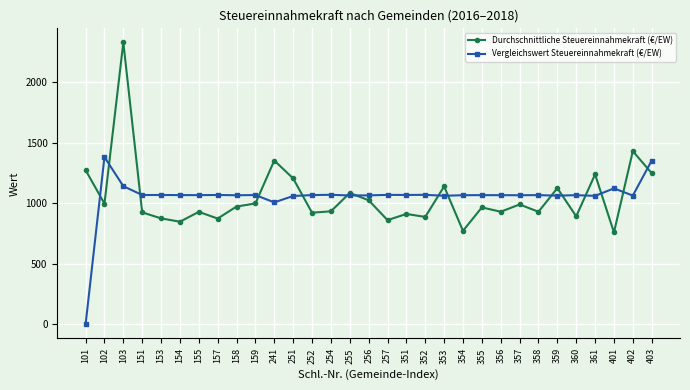

Count the number of categories in the chart.

31